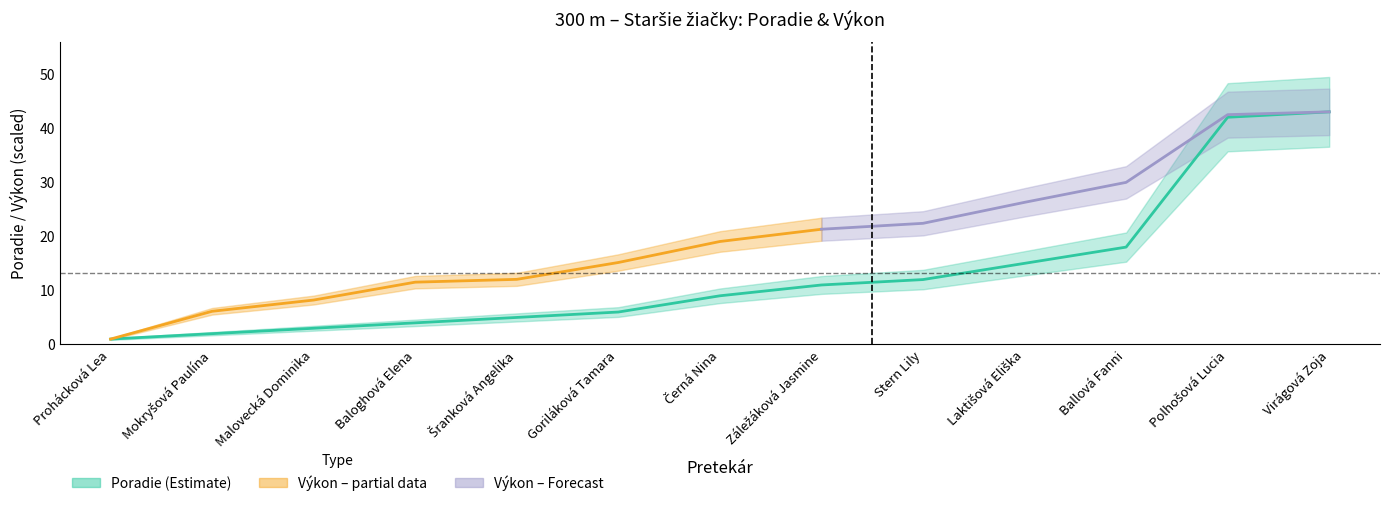

What is the change in value from Prohácková Lea to Baloghová Elena?

+3